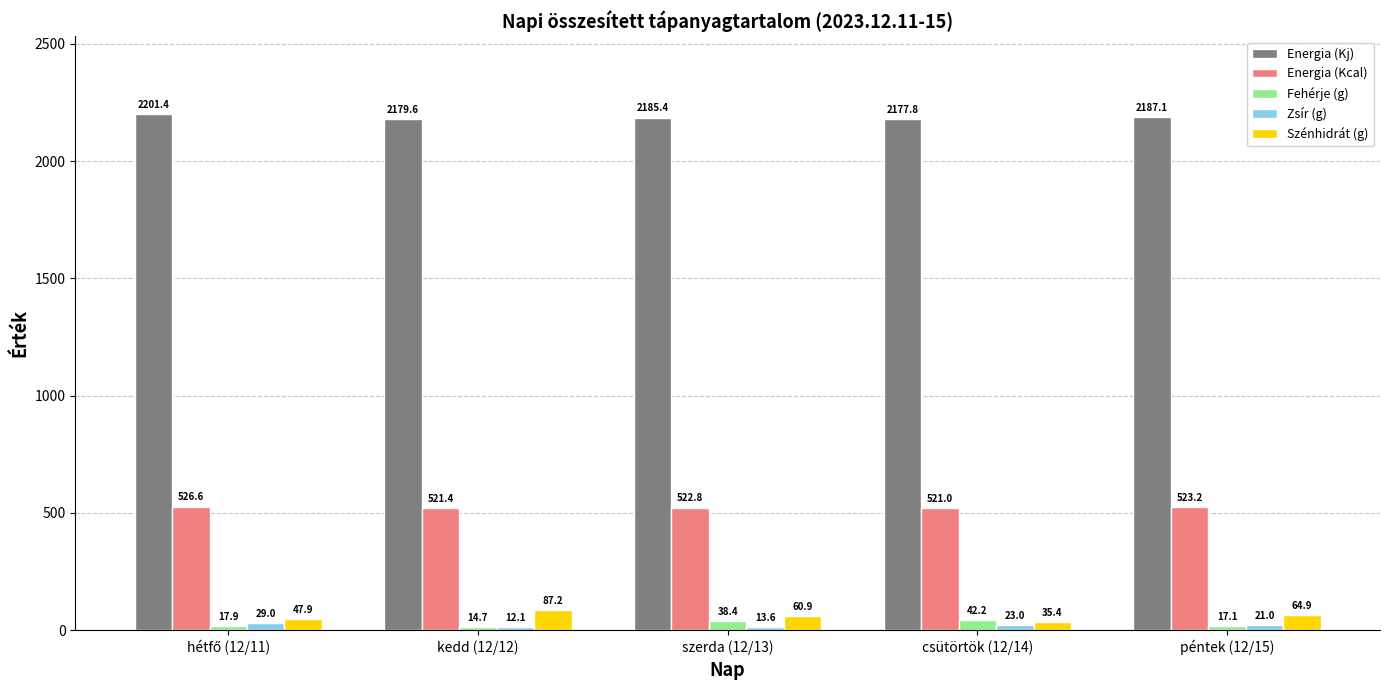

What is the sum of the Energia (Kj) values at csütörtök (12/14) and kedd (12/12)?

4357.4